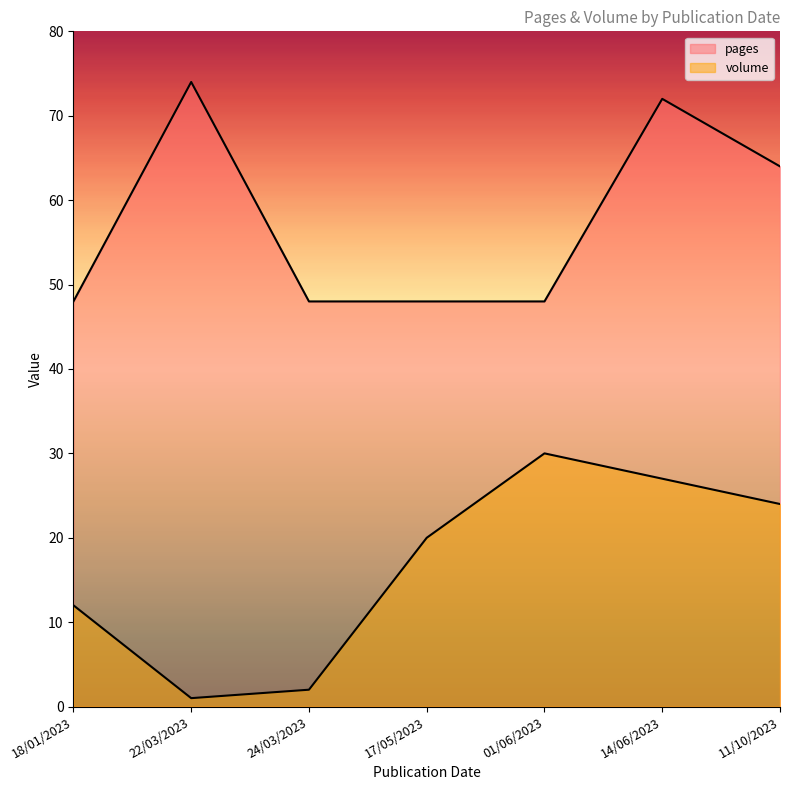

Count the number of categories in the chart.

7